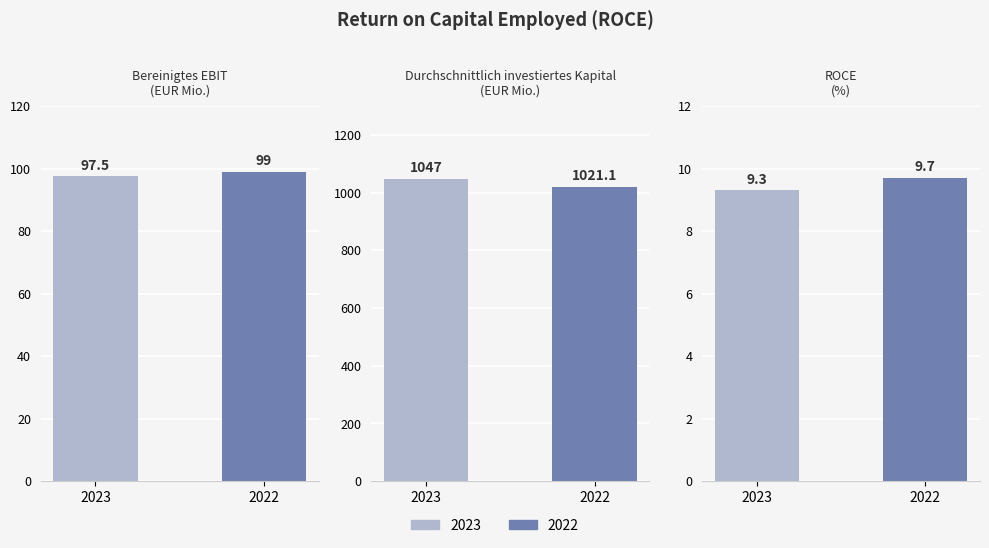

List the series in order of their peak value, lowest first.

2022, 2023